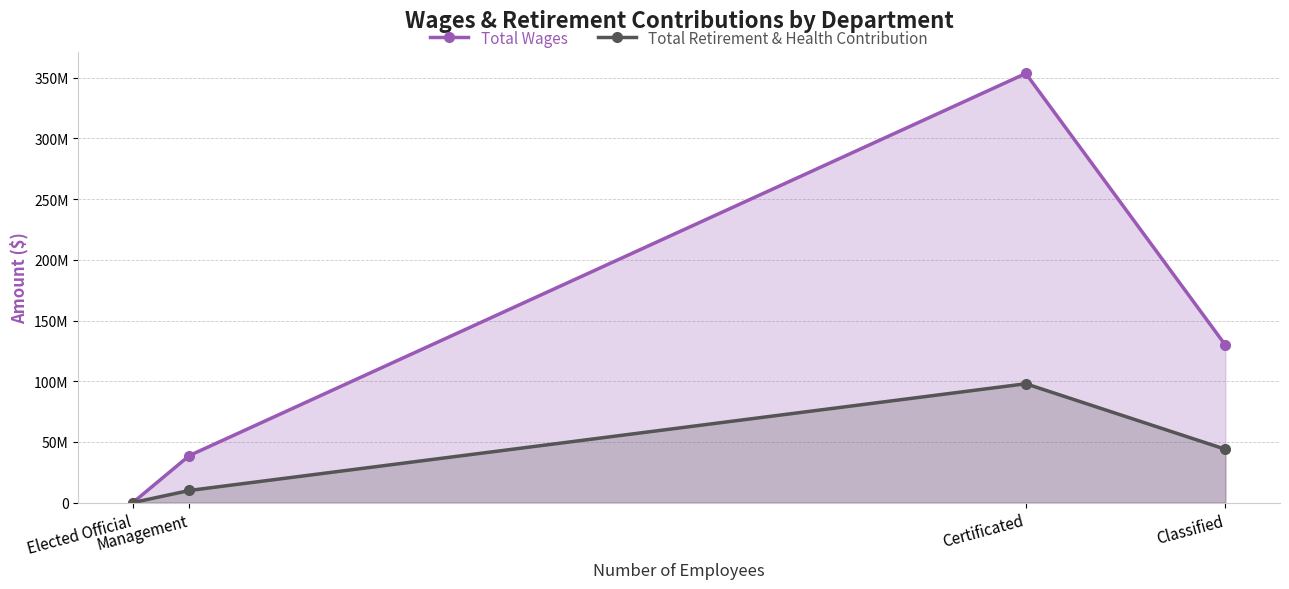

How many distinct data groups are displayed?

2